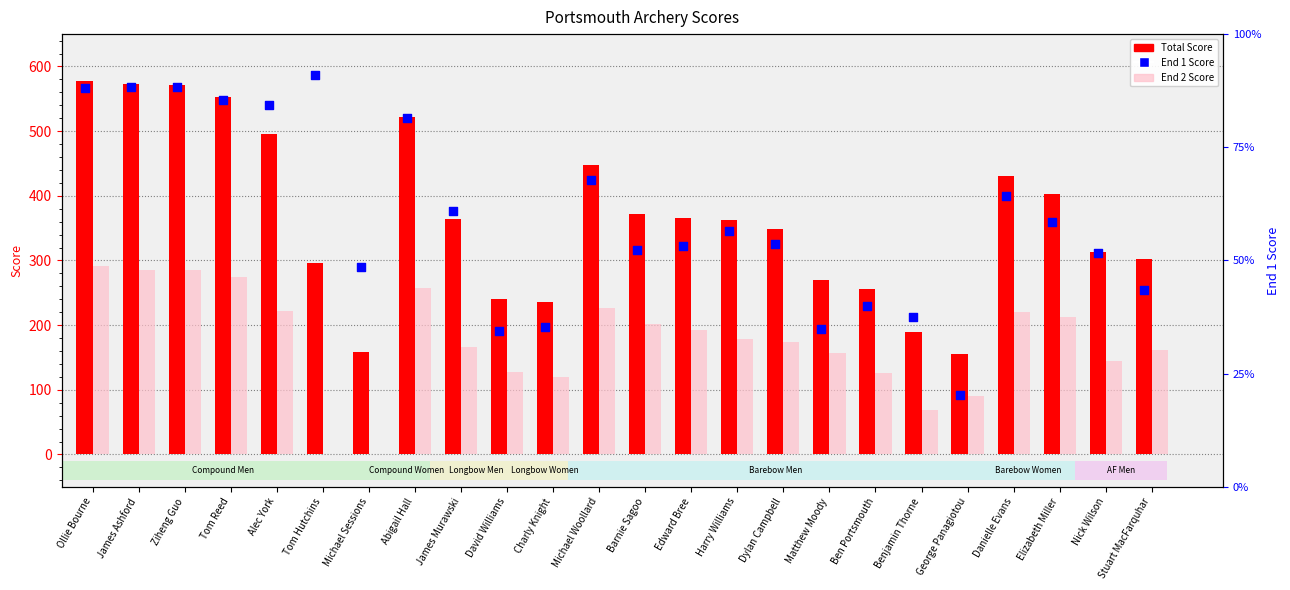

Which series has the widest spread of Y values?

Total Score